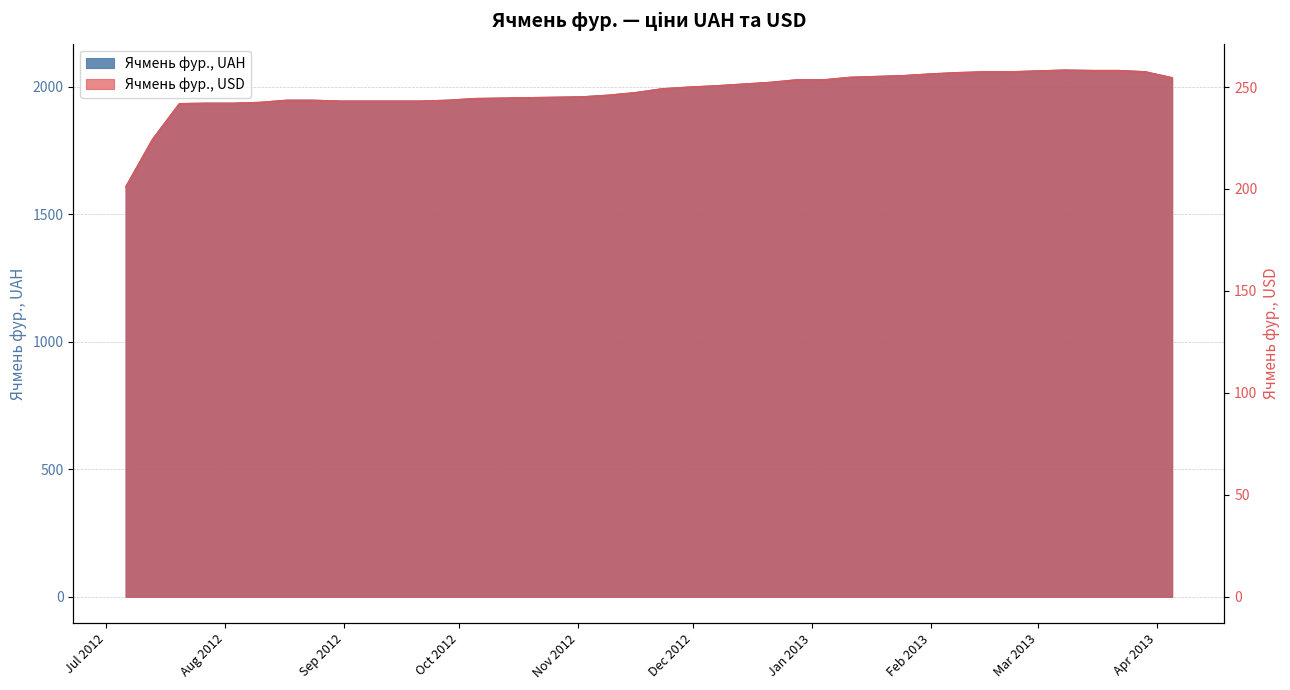

How many lines are shown in the chart?

2